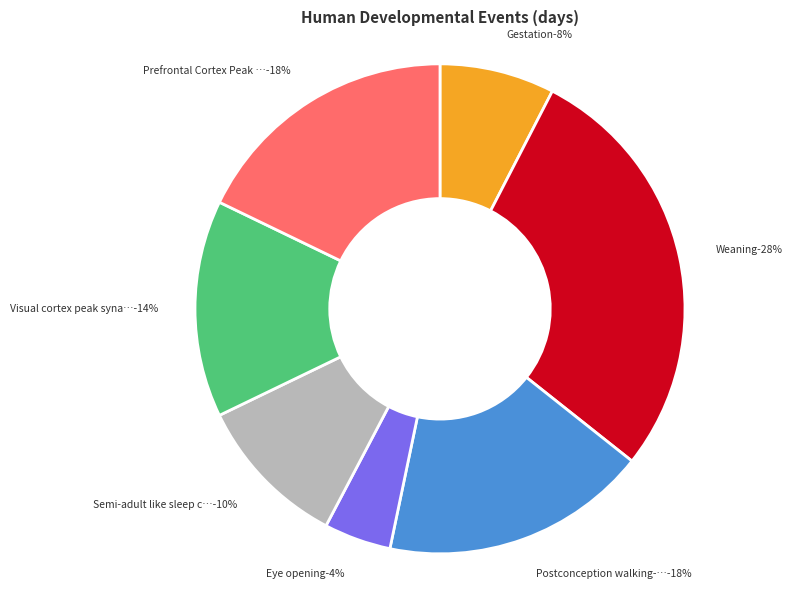

To the nearest percent, what percentage of the pie is Visual cortex peak synaptic density?

14%